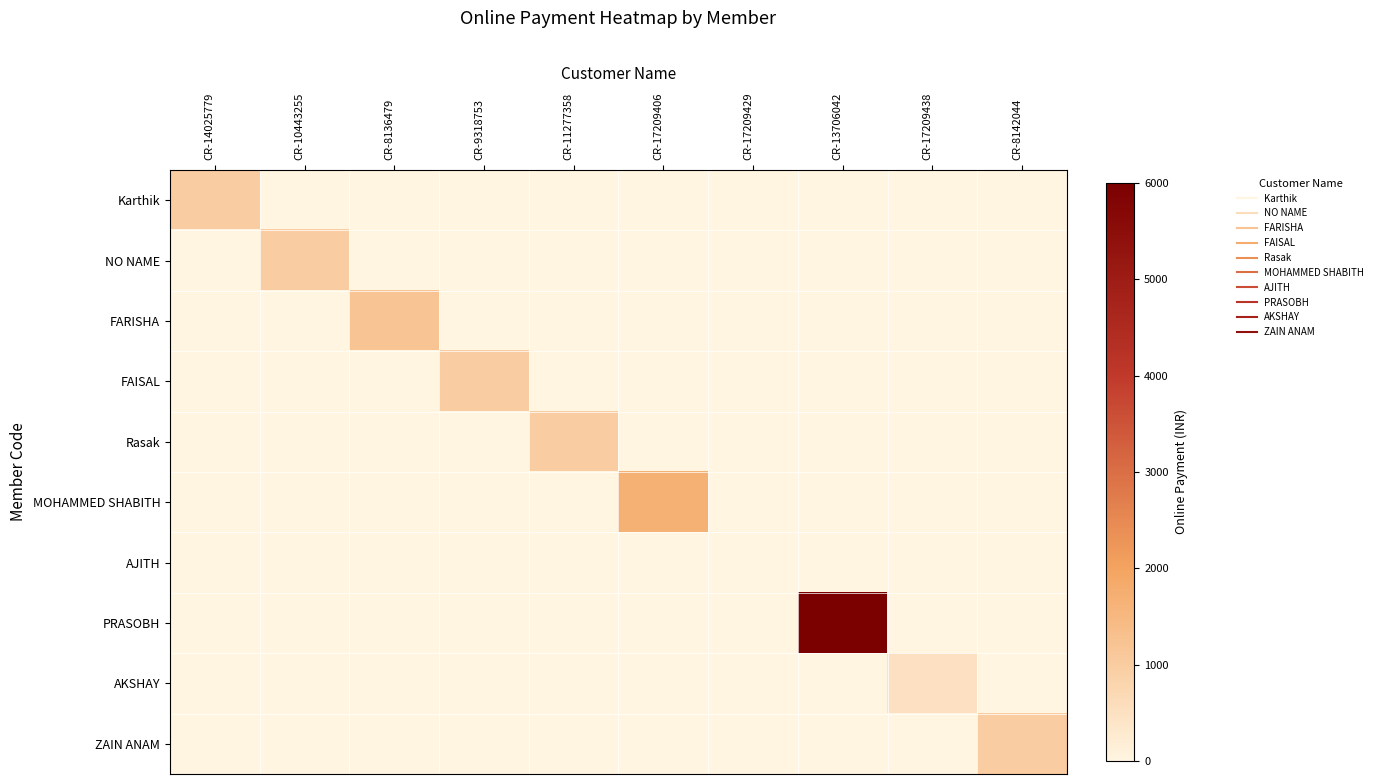

Which category has the lowest value across all series?

CR-10443255